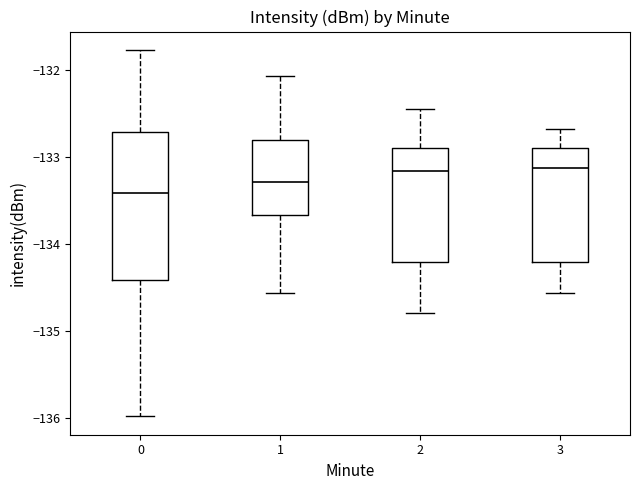

Reading left to right, read every box against the y-axis: the position of its median line, the range the box covers, and the ends of its whiskers. The values are not printed on the chart, so give them approximately, as read against the axis.

0: median -133.4, box -134.4 to -132.7, whiskers -136.0 to -131.8
1: median -133.3, box -133.7 to -132.8, whiskers -134.6 to -132.1
2: median -133.2, box -134.2 to -132.9, whiskers -134.8 to -132.5
3: median -133.1, box -134.2 to -132.9, whiskers -134.6 to -132.7